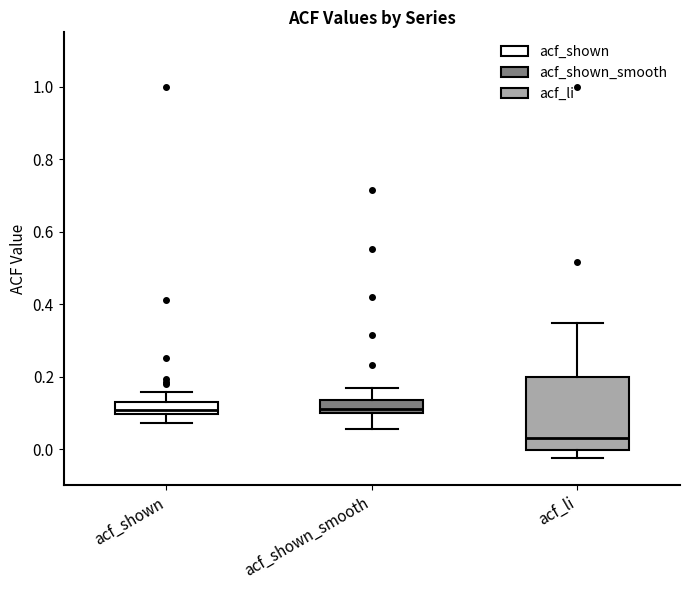

Where is the lower edge of the box for acf_li on the y-axis? The values are not printed on the chart, so give them approximately, as read against the axis.

0.00